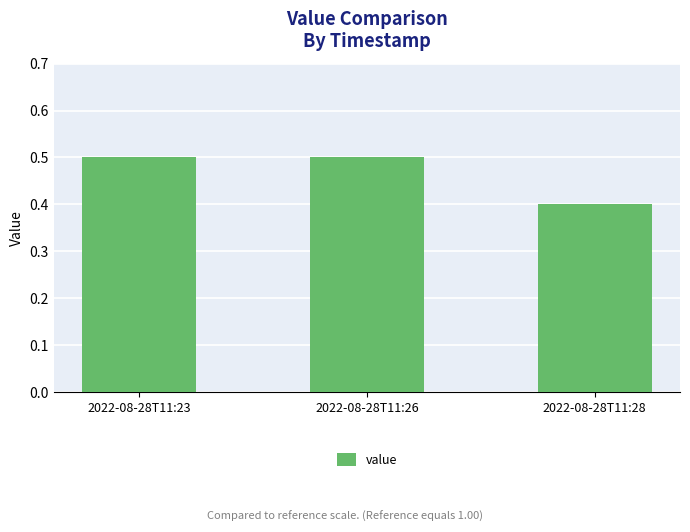

What is the value of the 2nd bar from the left?

0.5